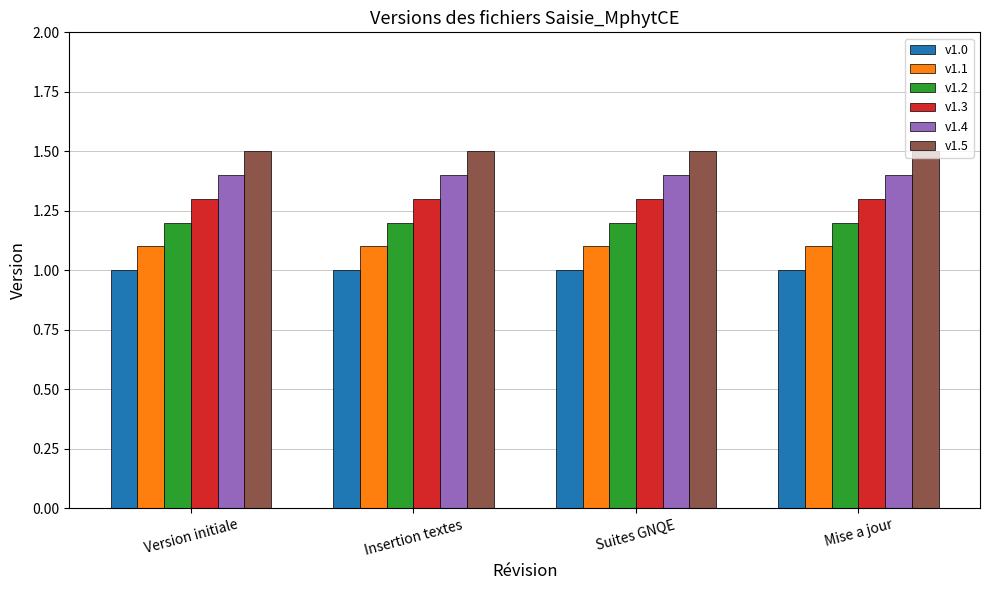

Read the v1.0 value at Insertion textes.

1.0